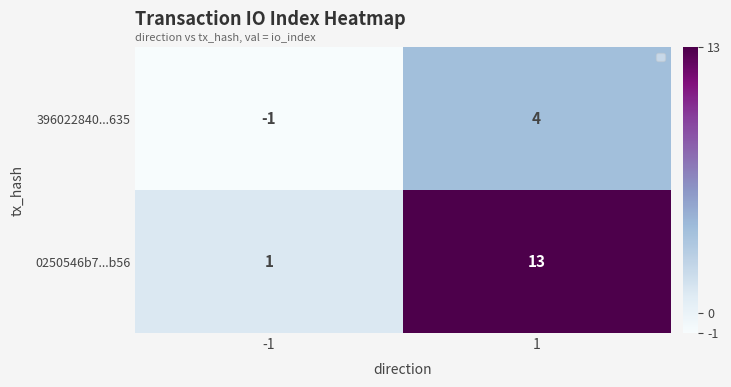

Which series has the largest total across all categories?

0250546b7...b56